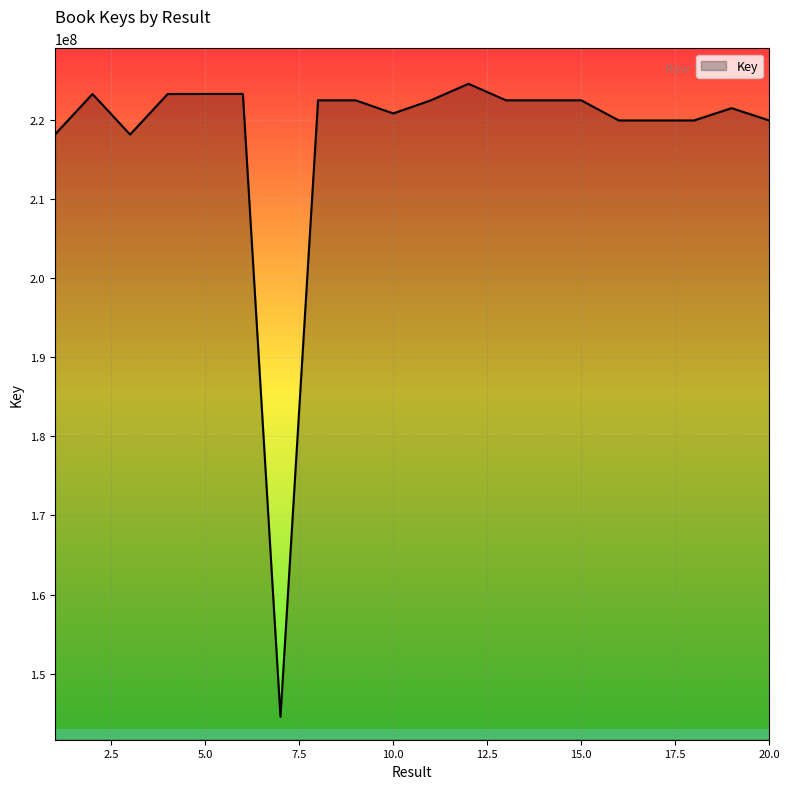

What is the minimum value shown in the chart?

144532423